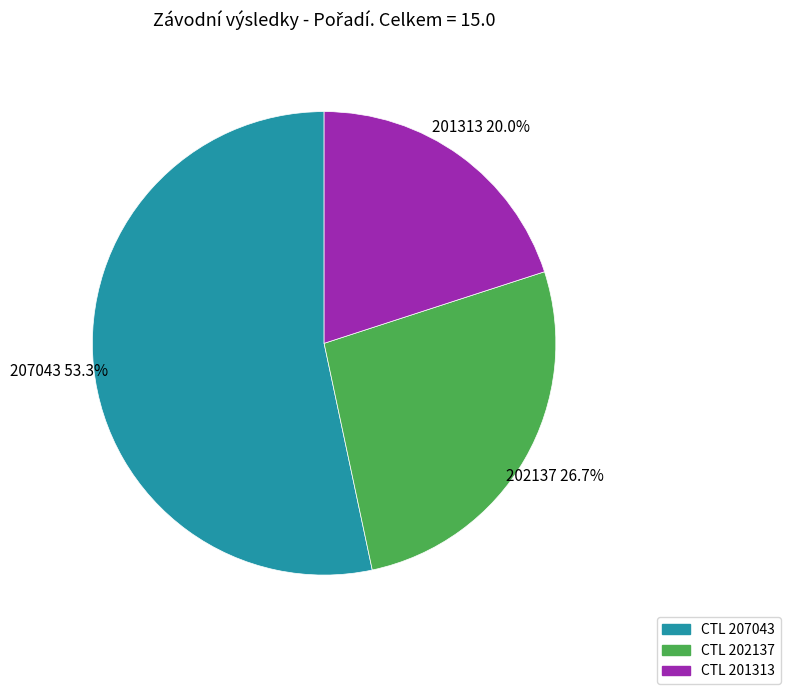

Does any single category account for the majority?

Yes